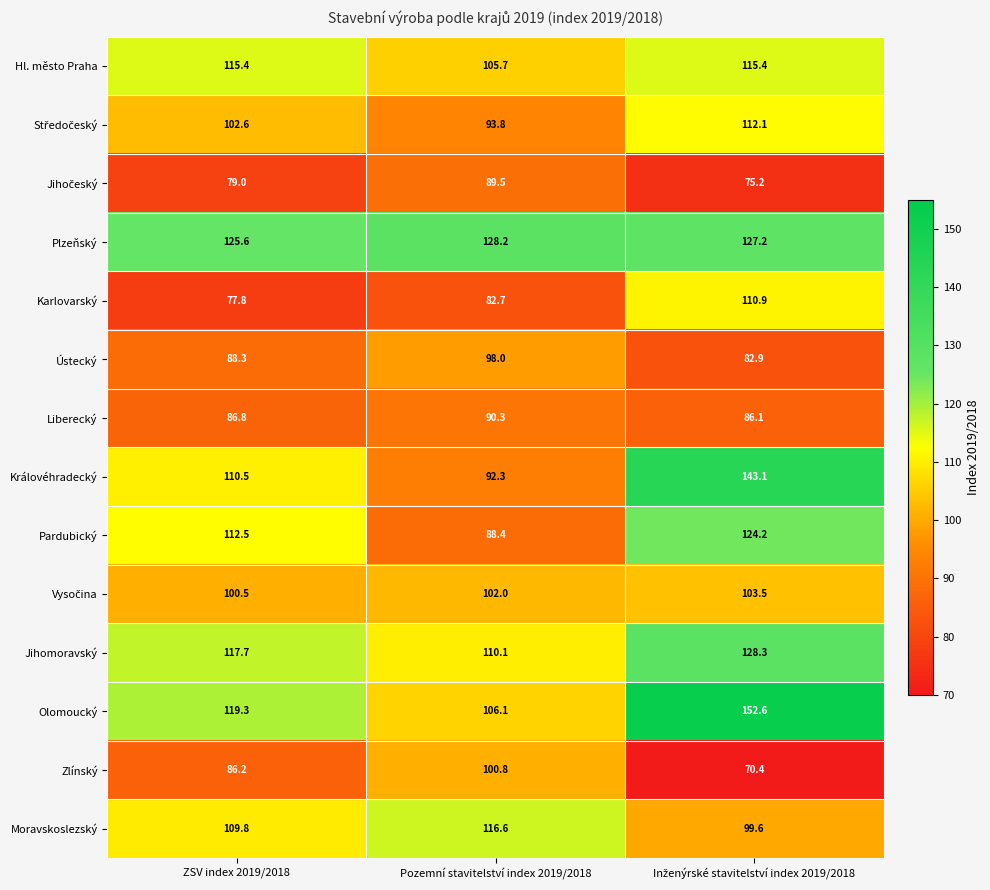

Which series has the largest range (max minus min)?

Královéhradecký